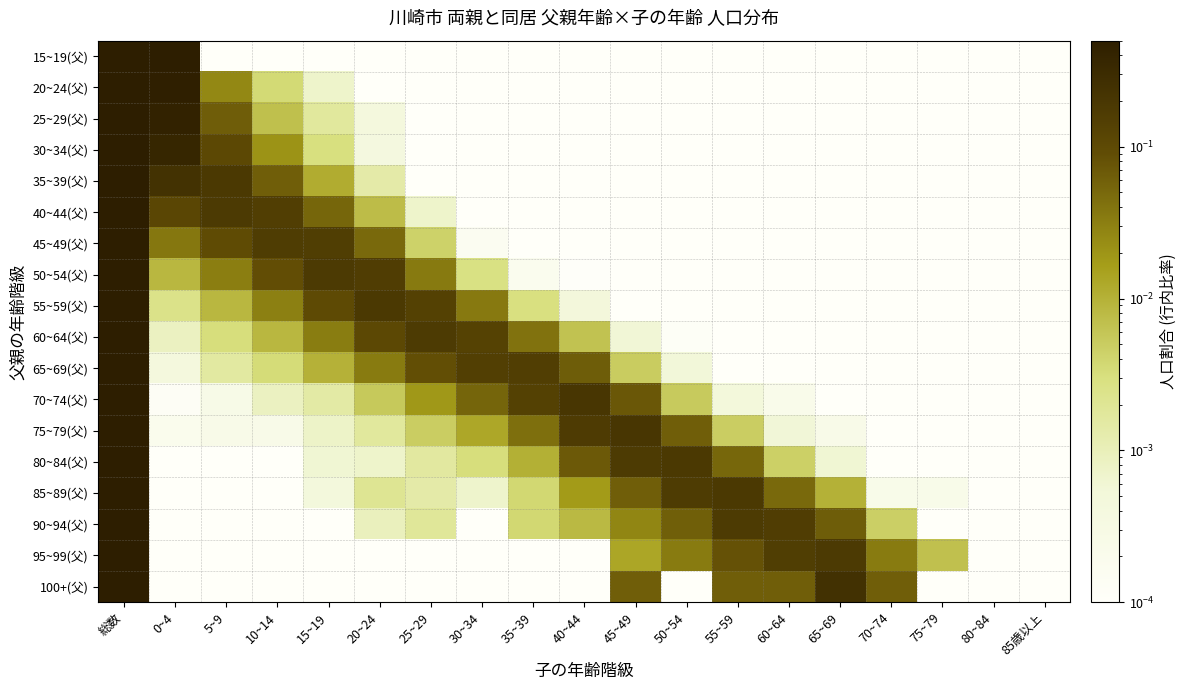

At how many categories does at least one series exceed 0?

19